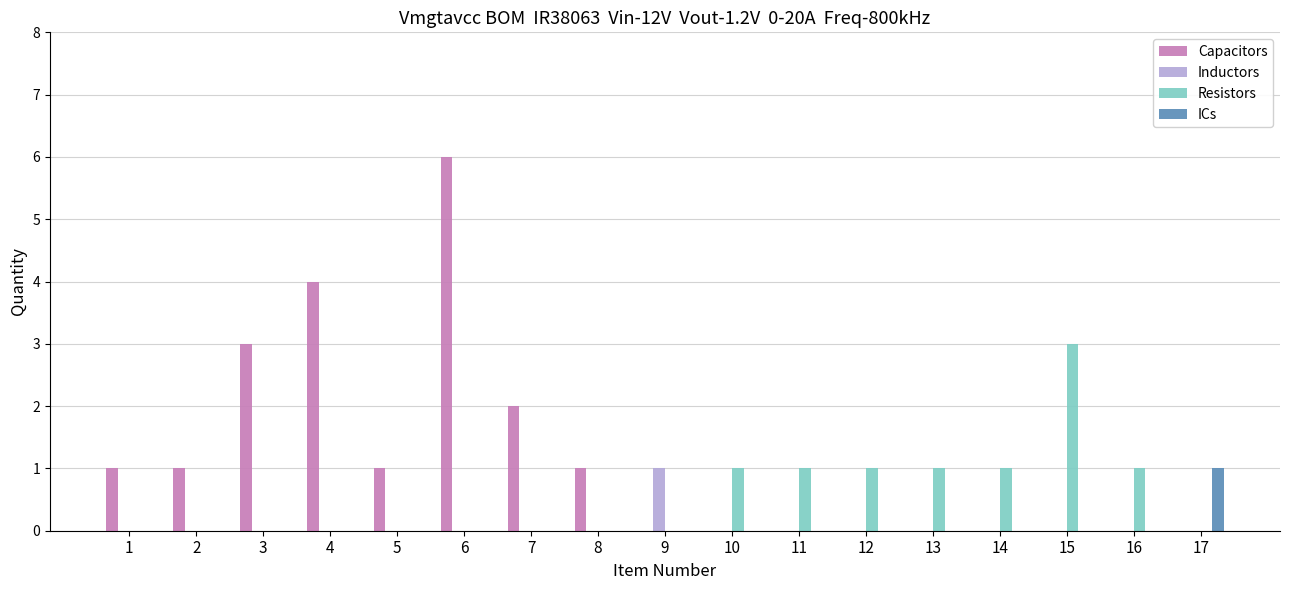

At which category is the sum across all series the highest?

6